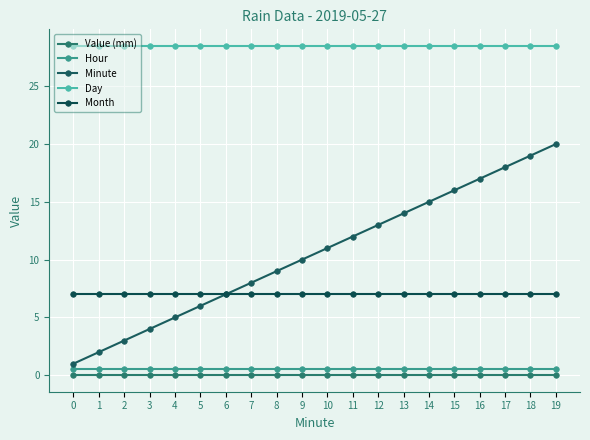

How many categories are shown in the chart?

20